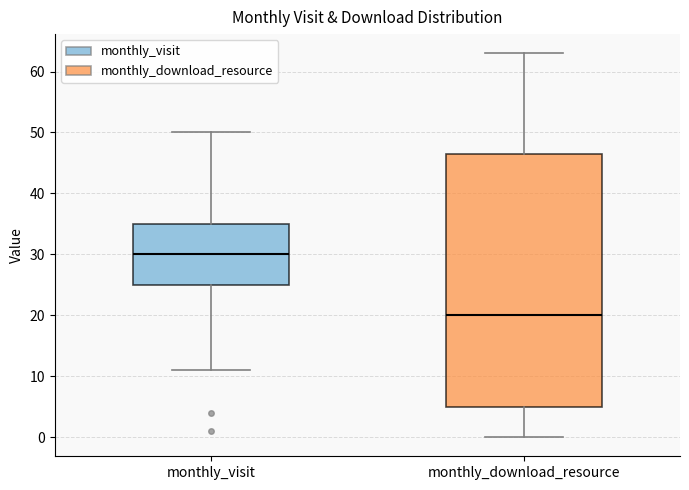

Where does the upper whisker of the box for monthly_visit end on the y-axis? The values are not printed on the chart, so give them approximately, as read against the axis.

50